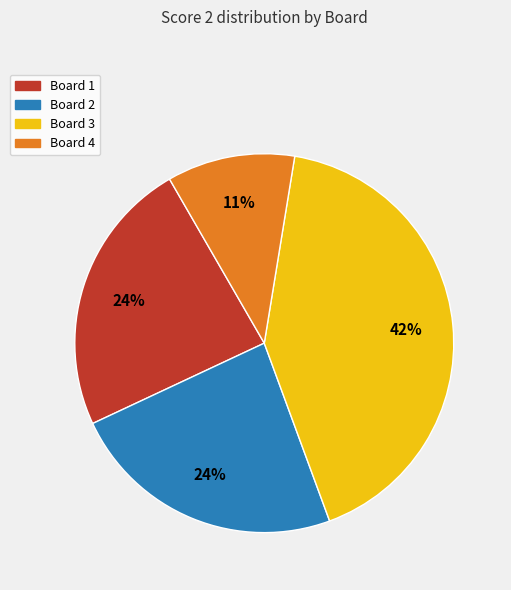

What is the smallest slice in the pie chart?

Board 4